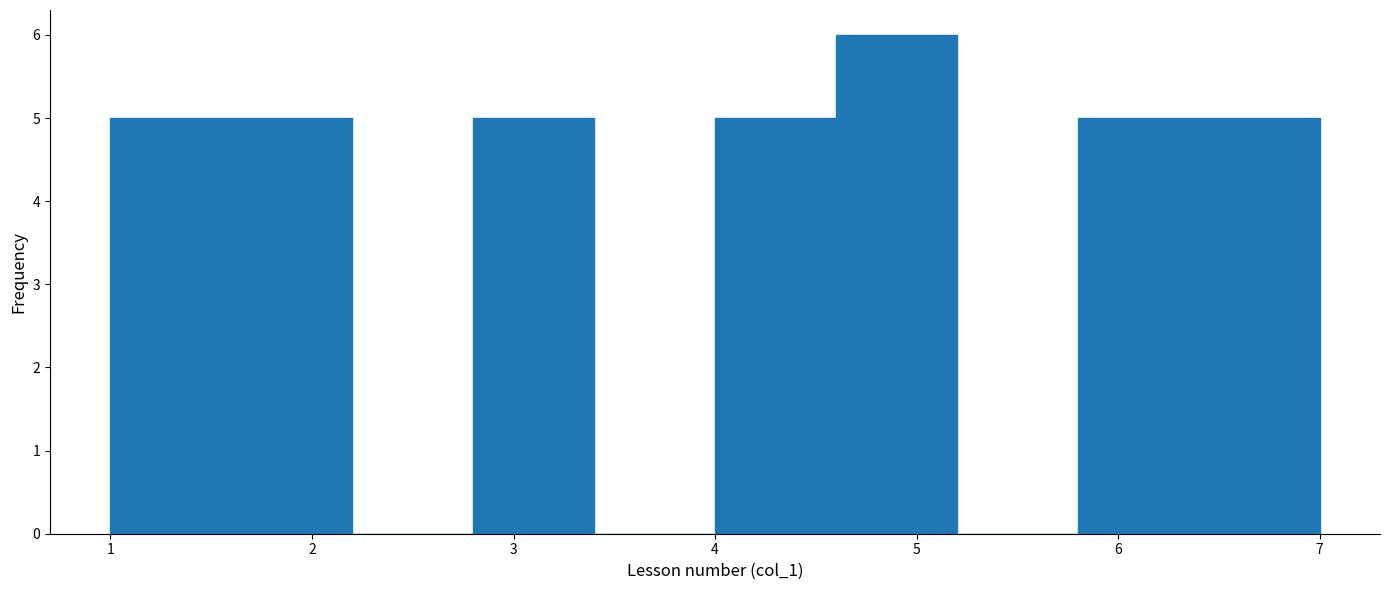

What is the height of the bar covering 2.8 to 3.4 on the x-axis? The values are not printed on the chart, so give them approximately, as read against the axis.

5